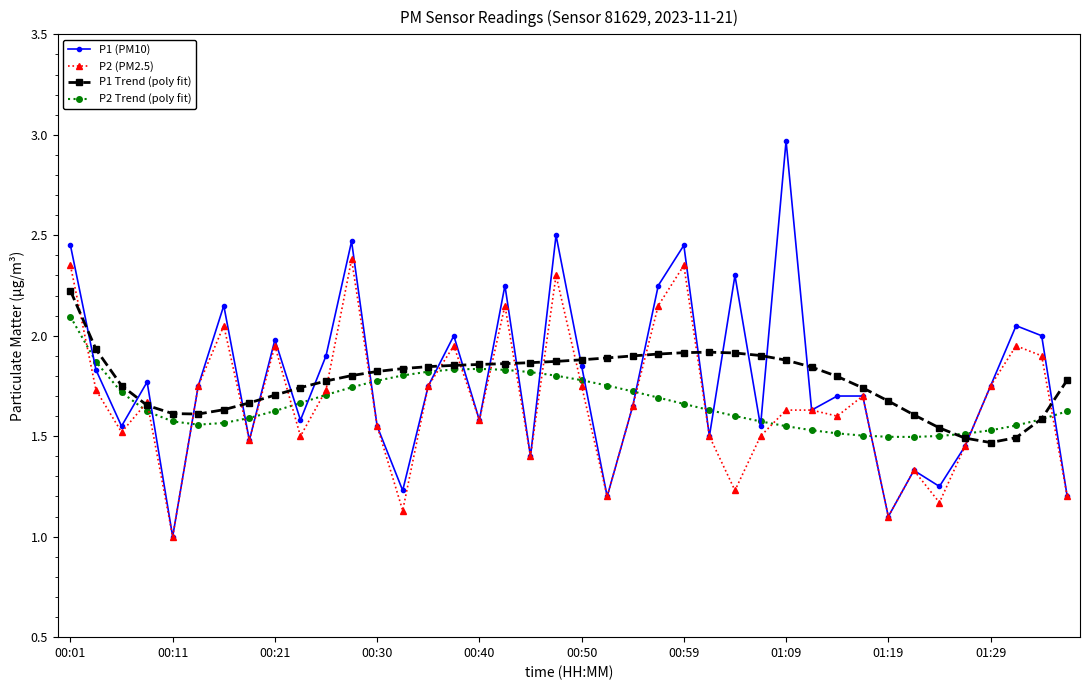

List the series in order of their peak value, lowest first.

P2 Trend (poly fit), P1 Trend (poly fit), P2 (PM2.5), P1 (PM10)